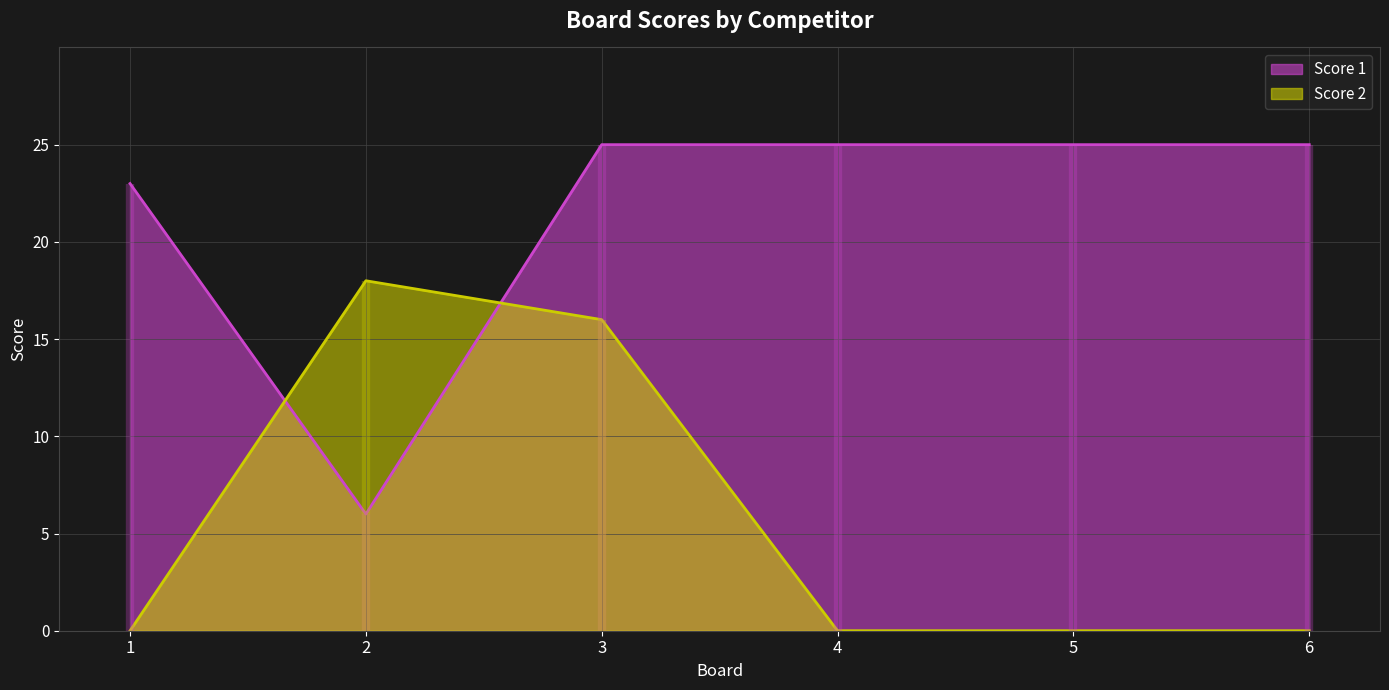

How many distinct data groups are displayed?

2